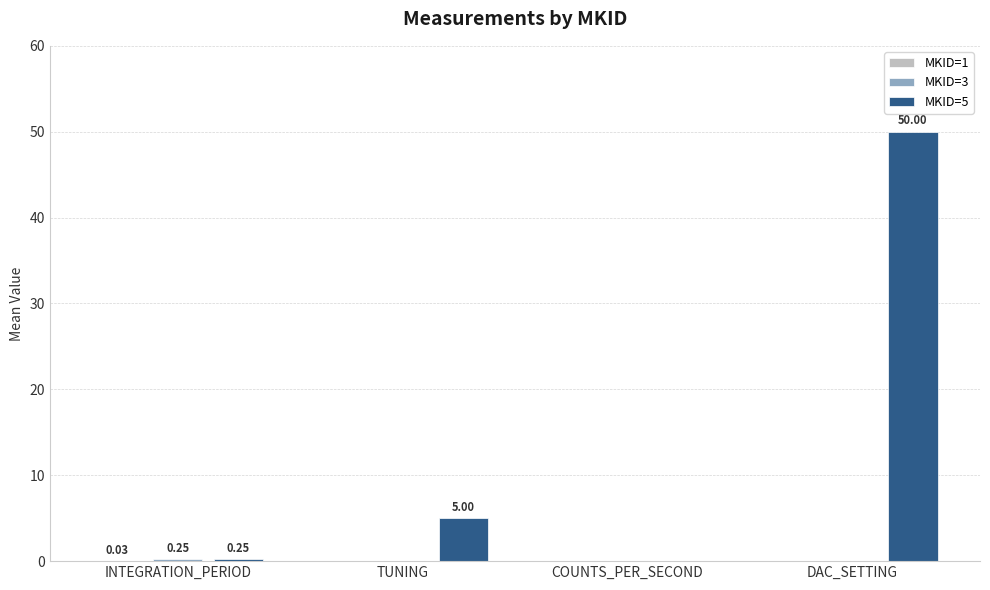

How many data points does each series have?

4